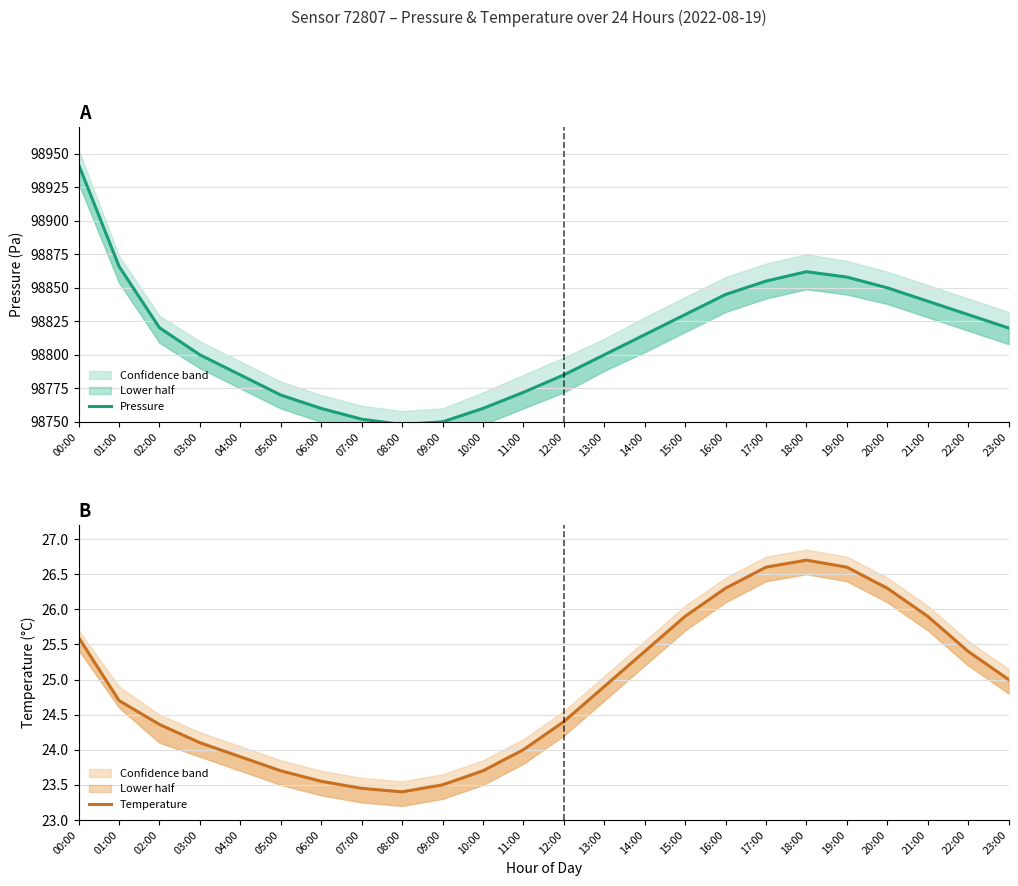

At which category does Temperature reach its first local peak?

18:00